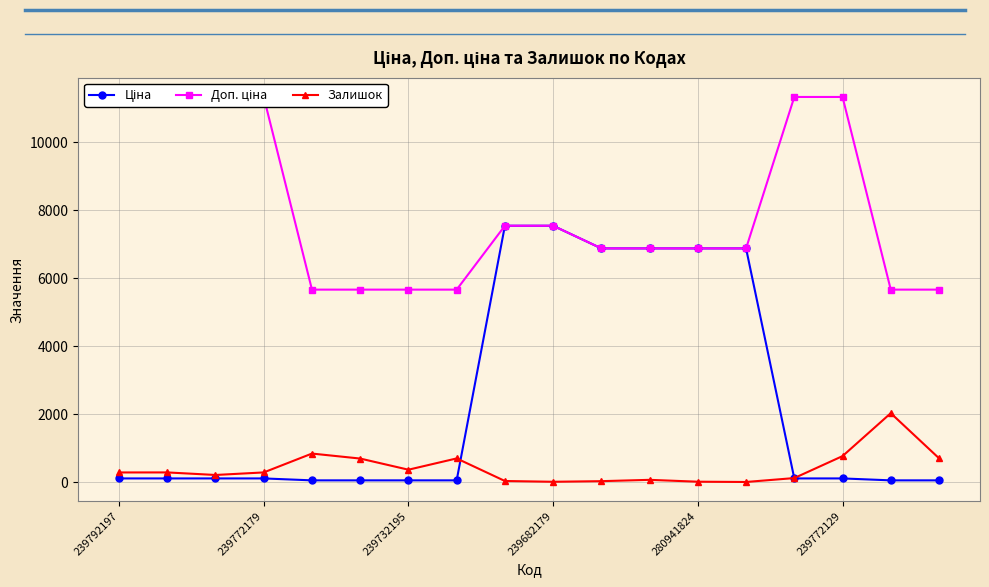

True or false: Ціна has more than 2 interior local peaks.

False